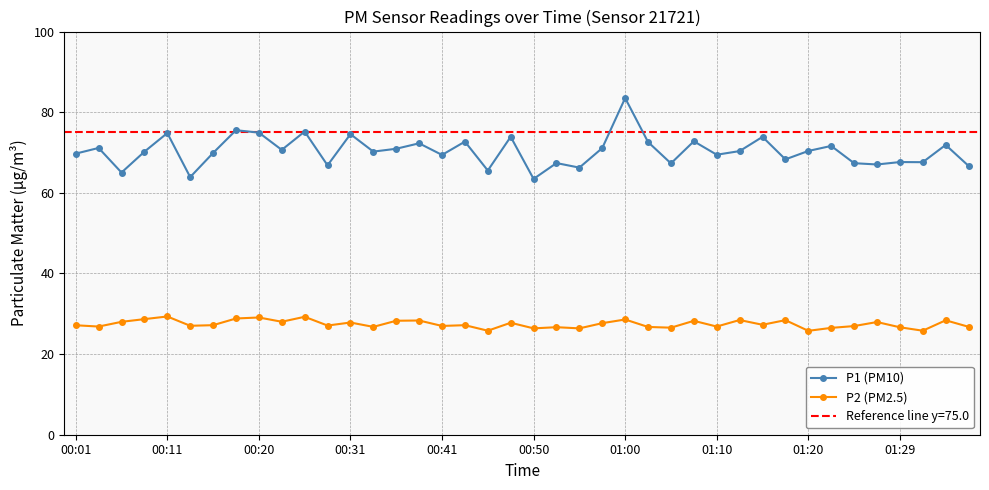

How many distinct data groups are displayed?

2